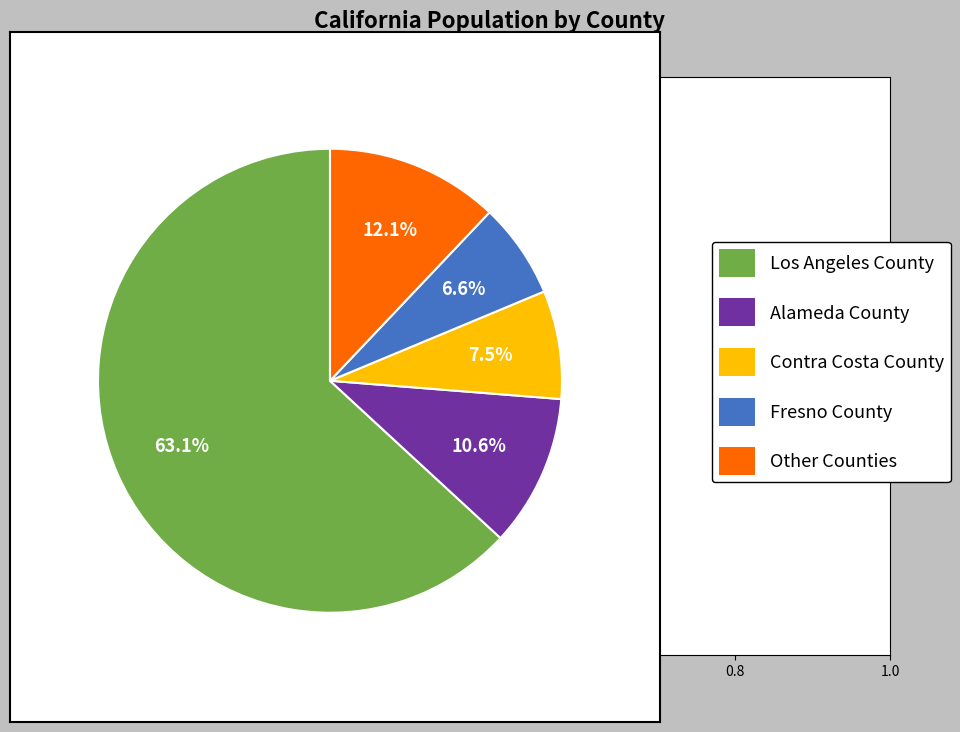

What is the largest slice in the pie chart?

Los Angeles County